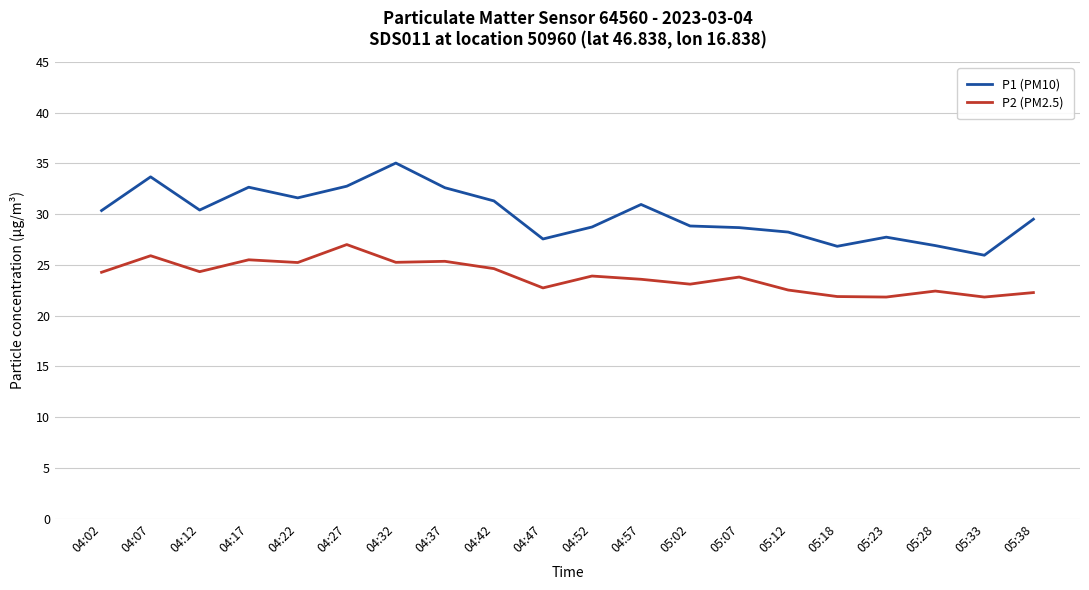

What position from the left is 04:42?

9